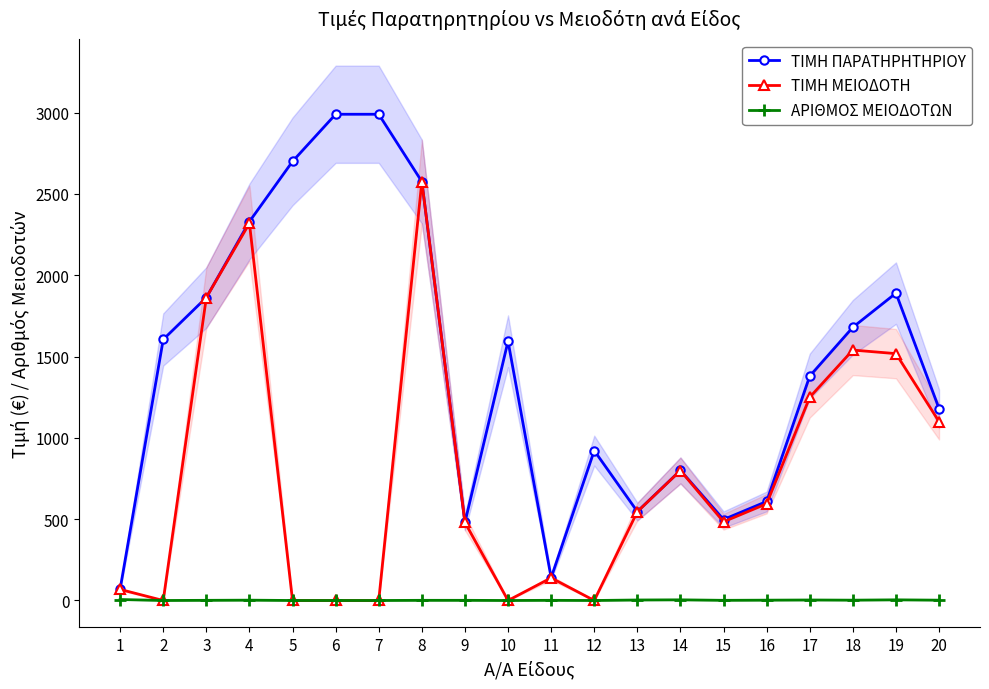

True or false: ΤΙΜΗ ΠΑΡΑΤΗΡΗΤΗΡΙΟΥ and ΤΙΜΗ ΜΕΙΟΔΟΤΗ intersect in this chart.

False